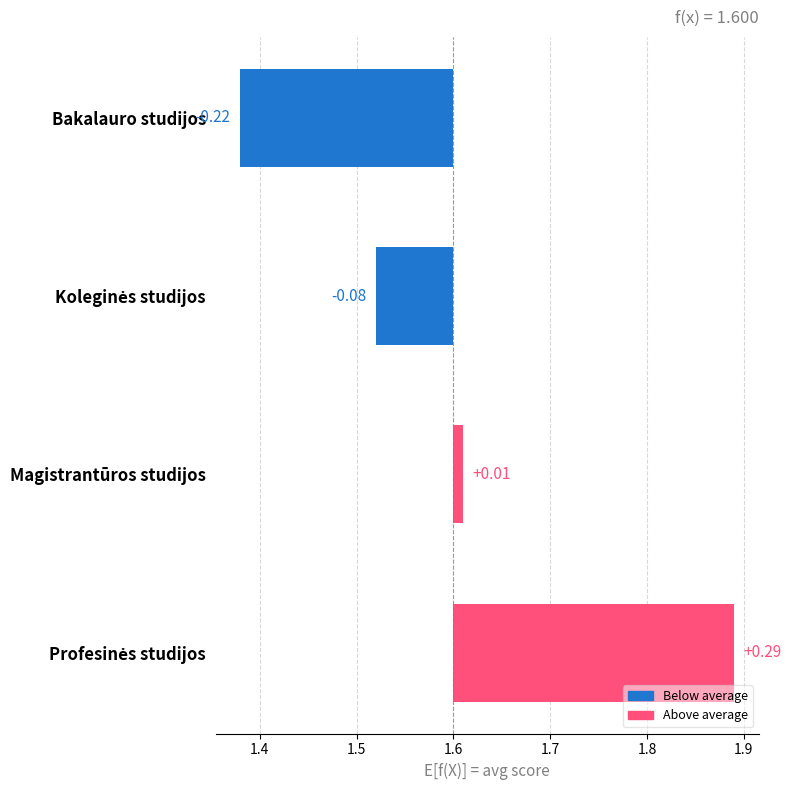

The value at Bakalauro studijos is -0.2. True or false?

True